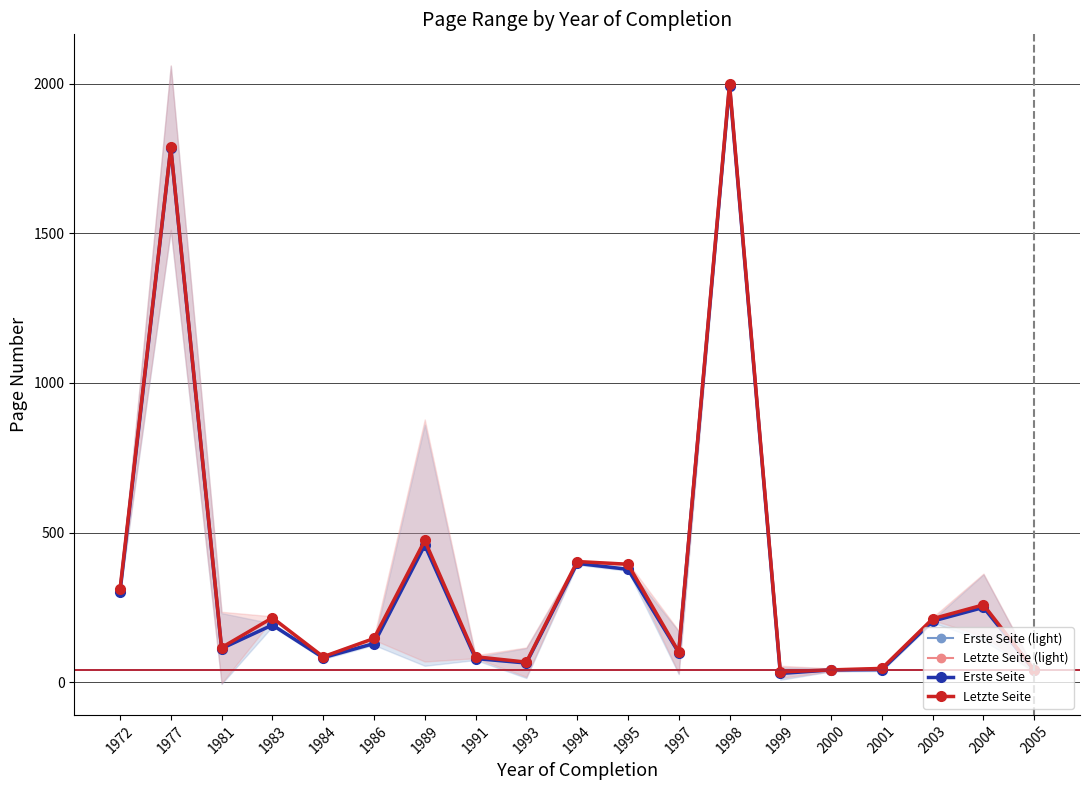

What is the difference between the Erste Seite values at 1999 and 1998?

1963.0